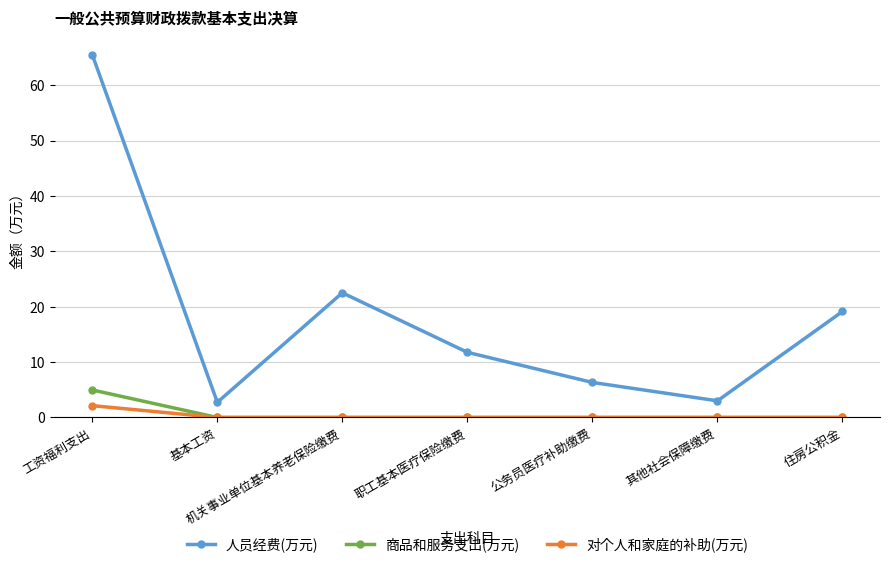

Where is the first local minimum for 人员经费(万元)?

基本工资